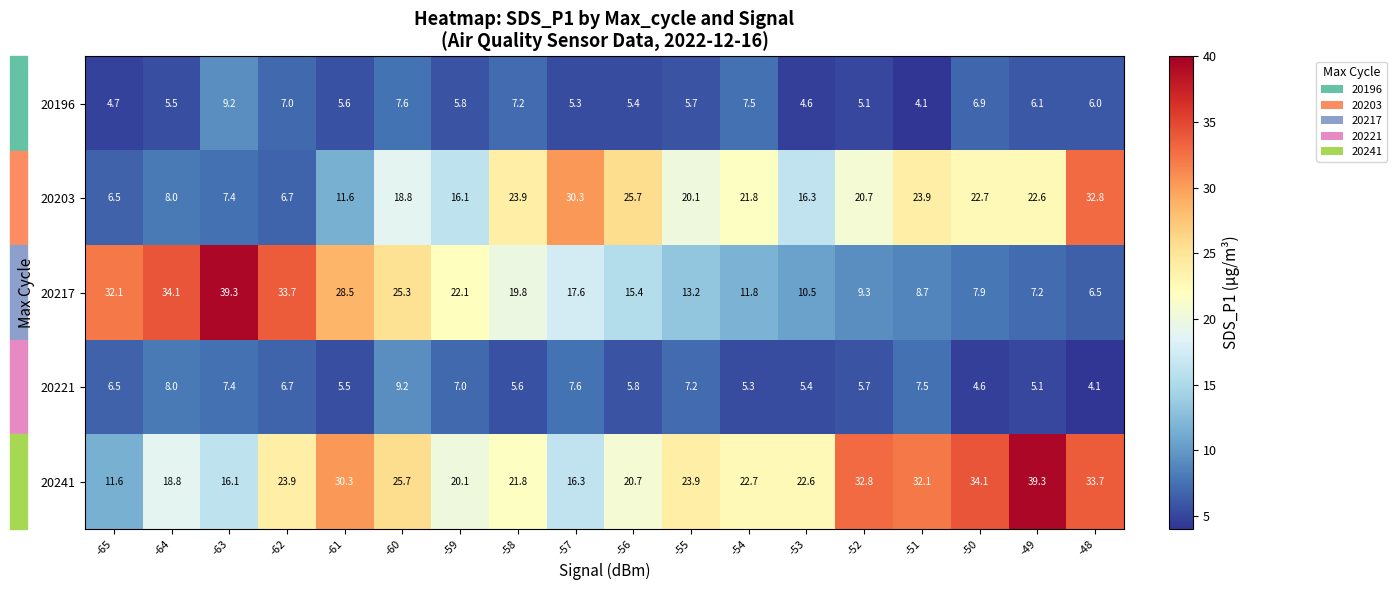

What is the difference between the maximum and minimum values in the 20217 series?

32.8